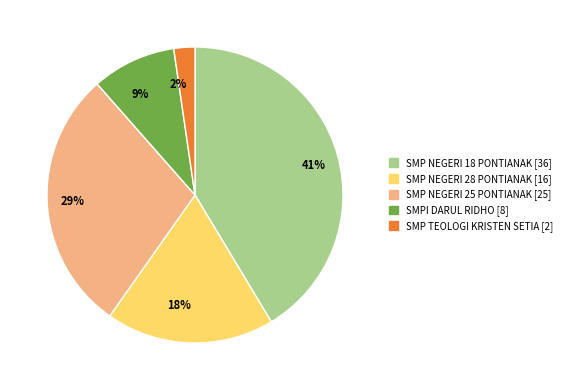

Count the number of slices in the pie.

5